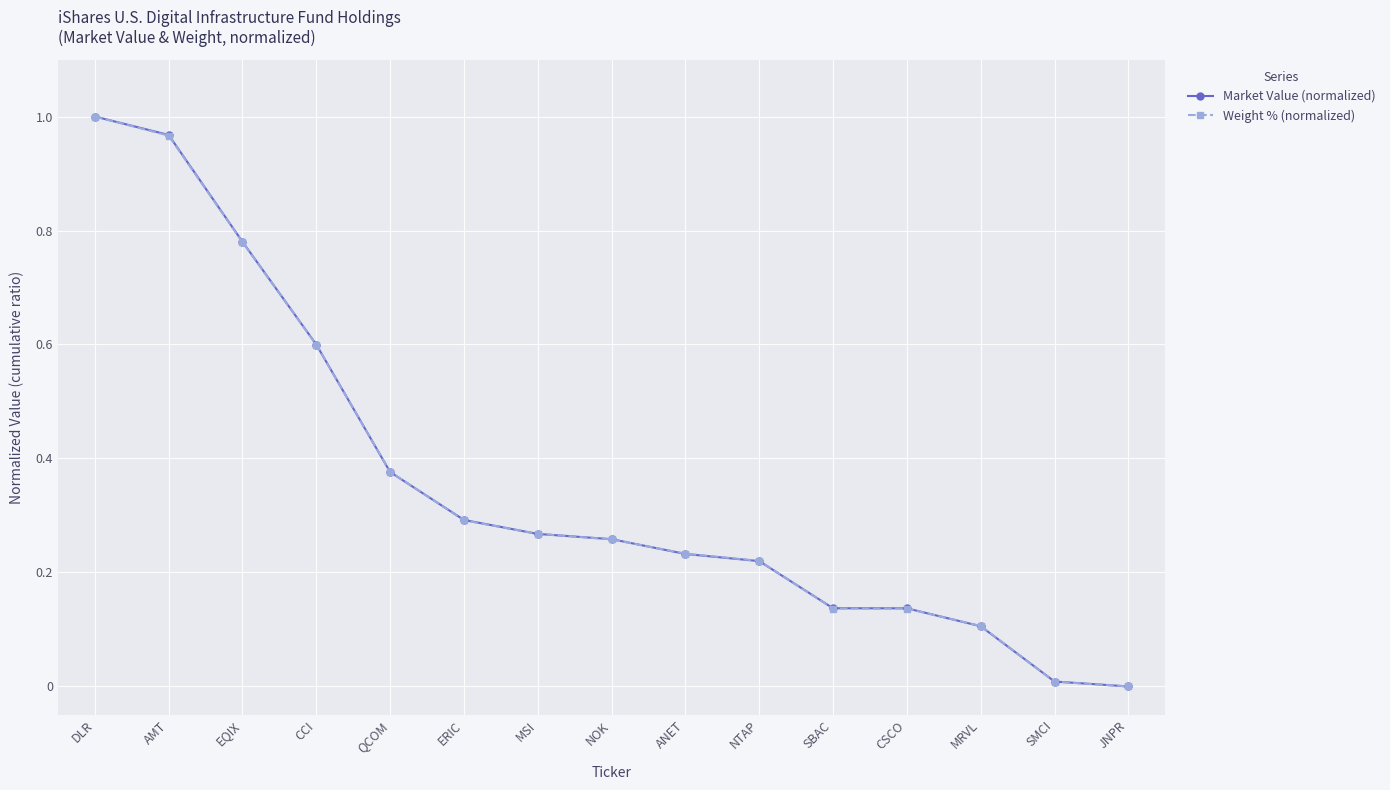

What is the label of the 11th point from the left?

SBAC